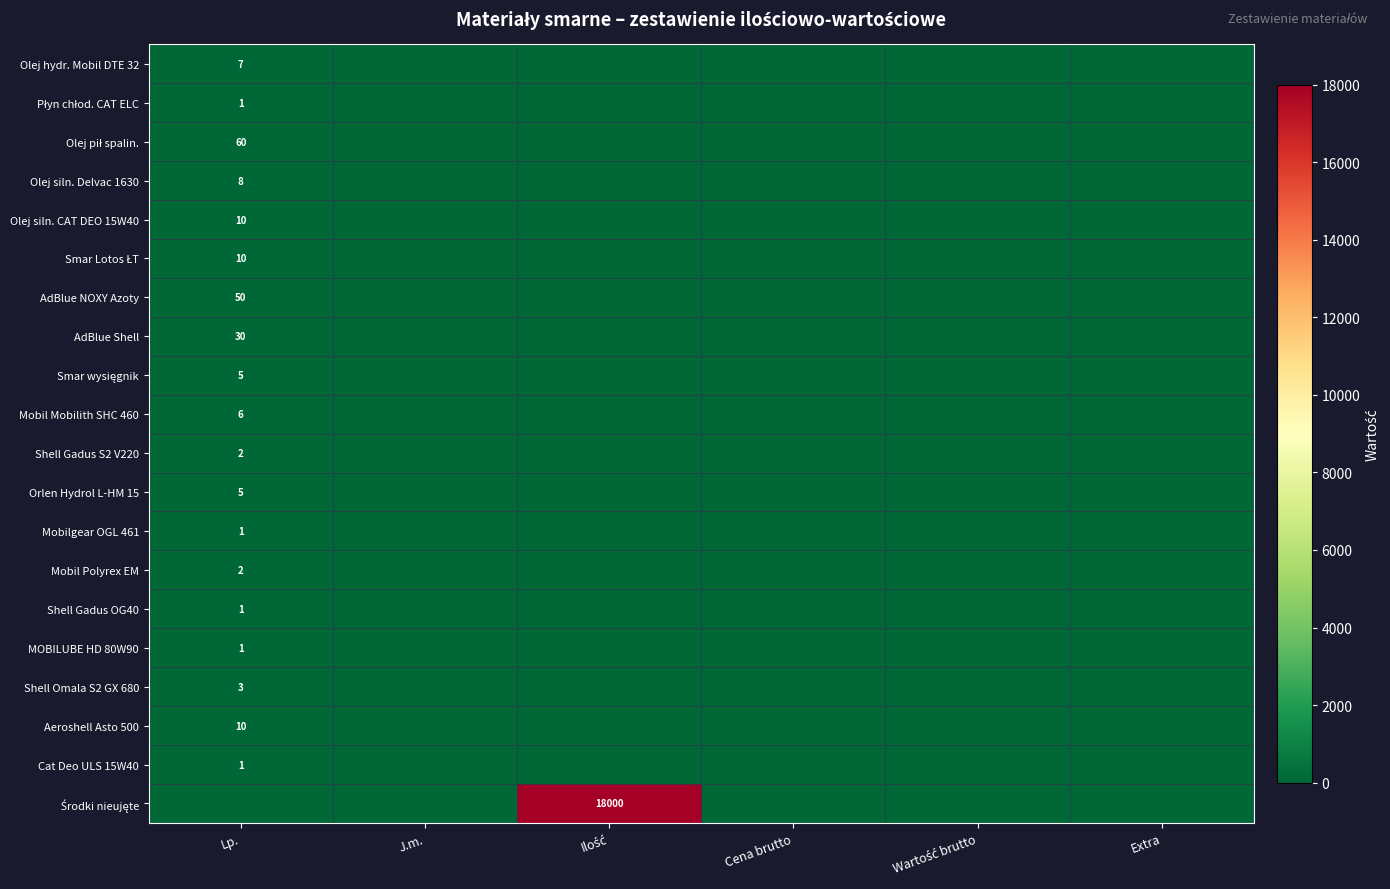

At how many categories does at least one series exceed 17816?

1